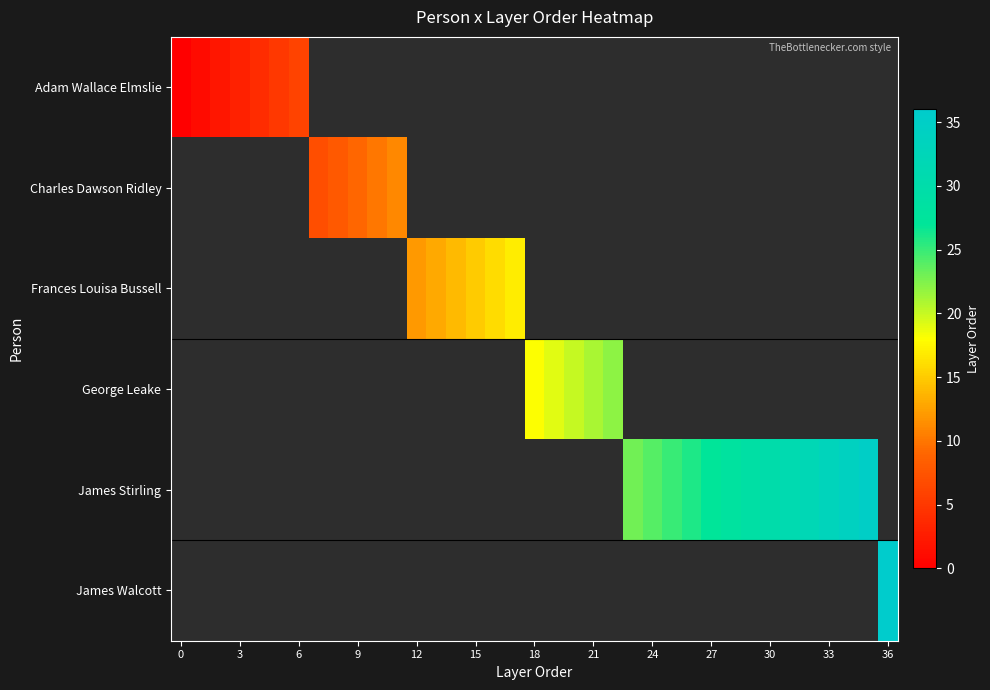

How many series are shown in this chart?

6